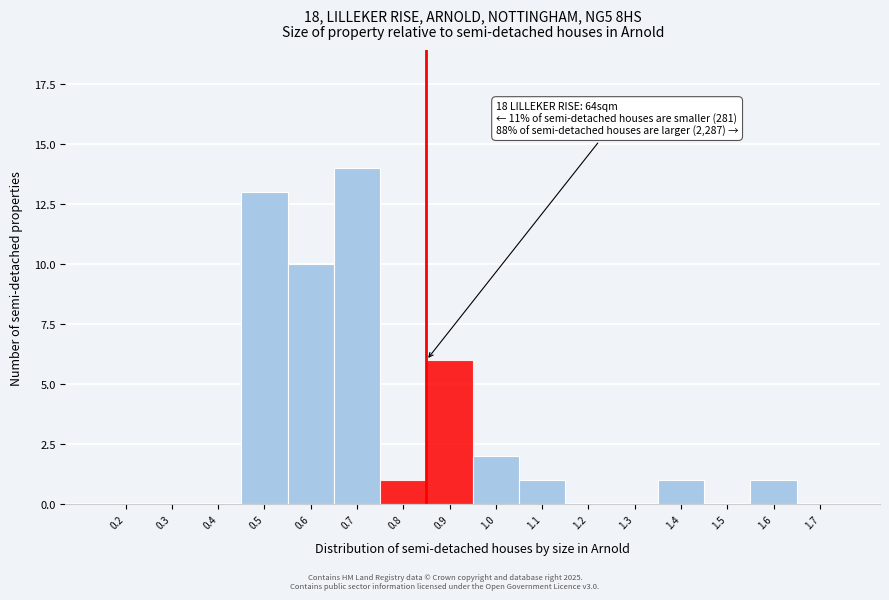

Reading left to right, extract all data points from this chart.

0.2=0	0.3=0	0.4=0	0.5=13	0.6=10	0.7=14	0.8=1	0.9=6	1.0=2	1.1=1	1.2=0	1.3=0	1.4=1	1.5=0	1.6=1	1.7=0